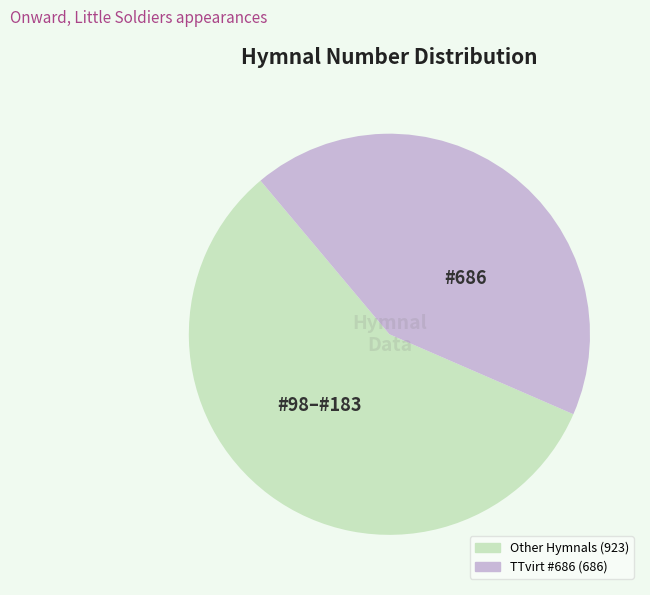

Is there any slice that represents more than half of the pie?

Yes